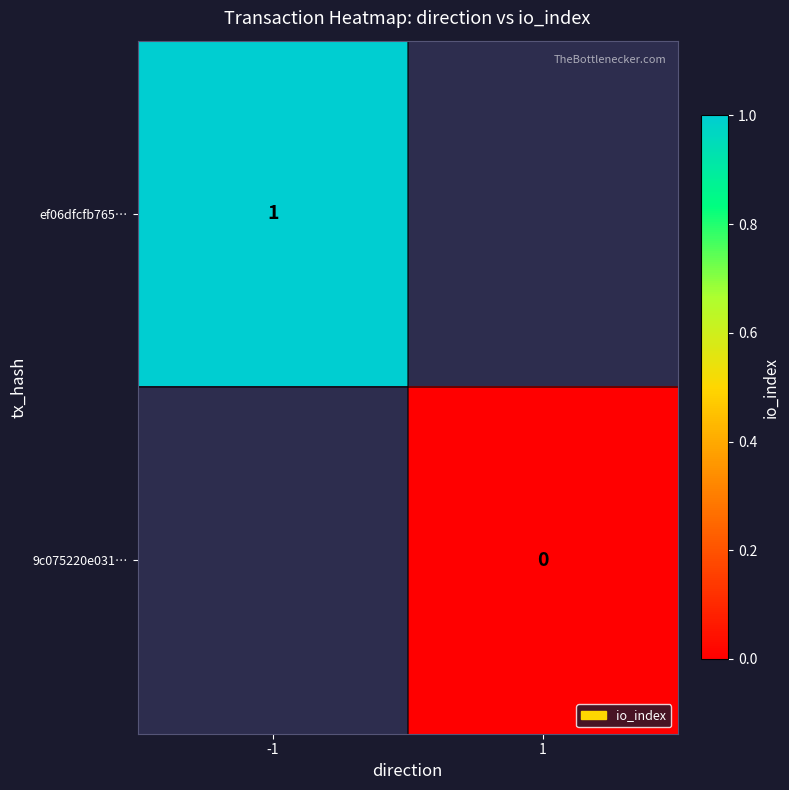

The ef06dfcfb765… series shows 1 at -1. True or false?

True